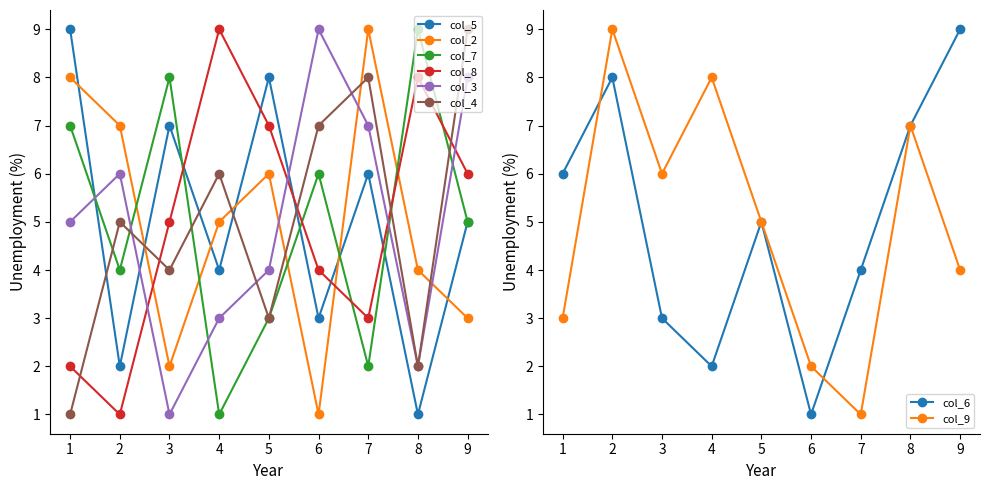

True or false: col_2 has more than 2 interior local peaks.

False